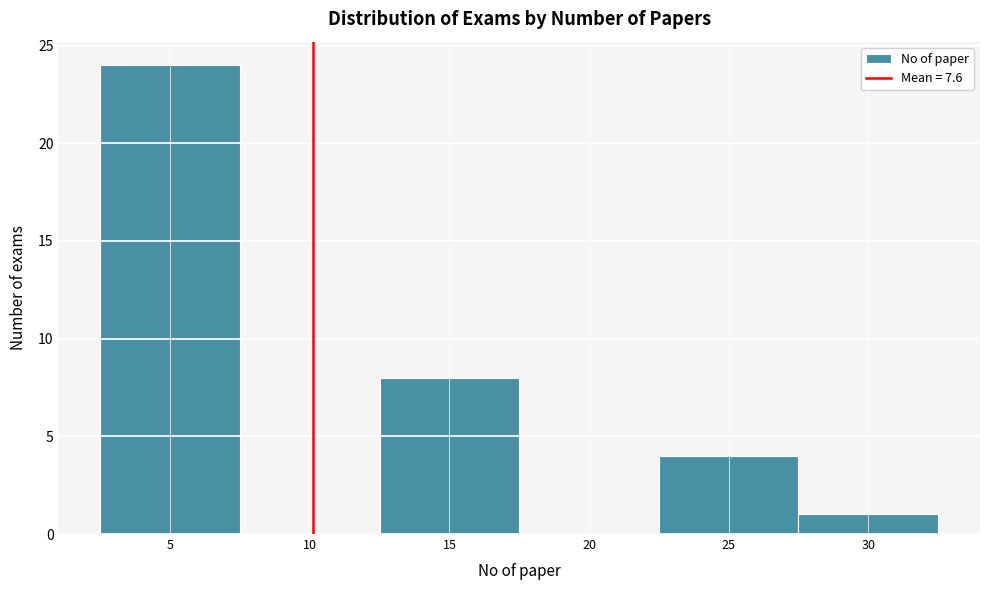

Reading right to left, transcribe all the data shown in this chart.

30=1	25=4	20=0	15=8	10=0	5=24